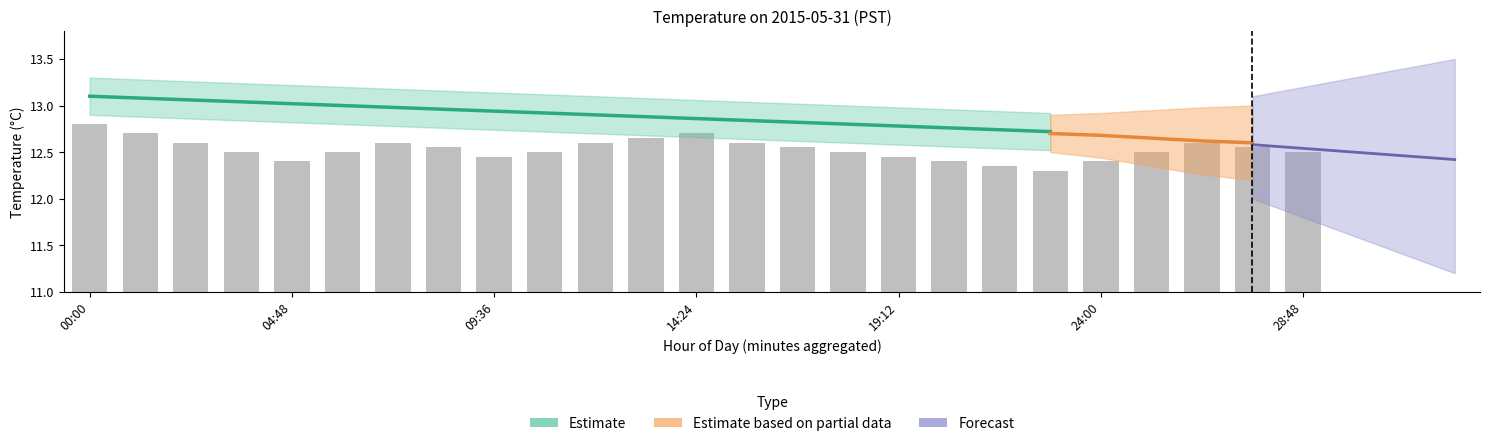

Reading left to right, what are all the values shown in this chart?

12.8	12.7	12.6	12.5	12.4	12.5	12.6	12.6	12.4	12.5	12.6	12.7	12.7	12.6	12.6	12.5	12.4	12.4	12.3	12.3	12.4	12.5	12.6	12.6	12.5